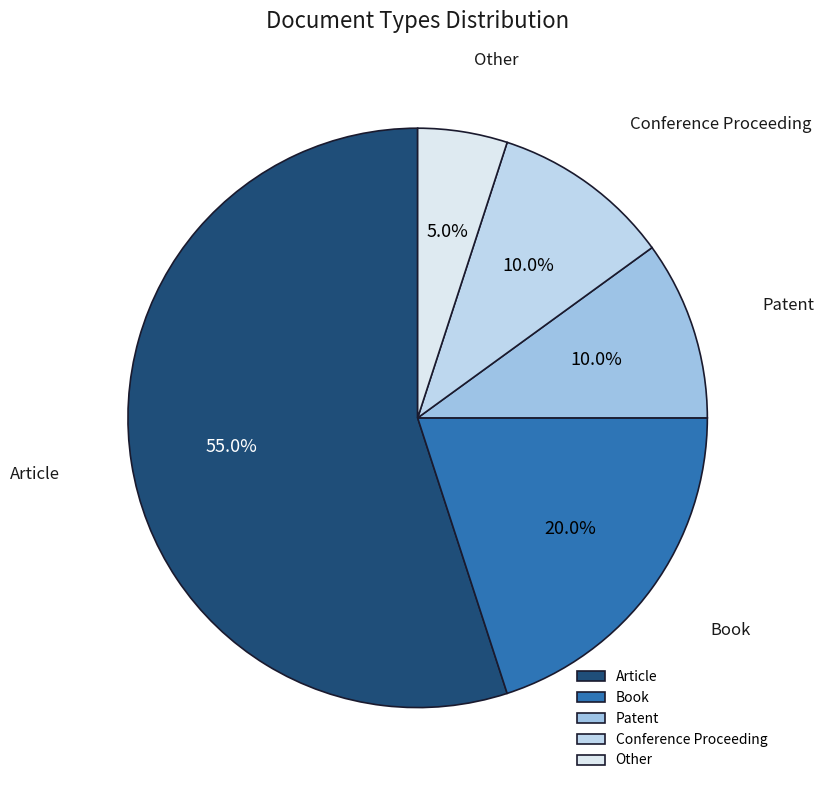

To the nearest percent, what is the combined percentage of Article and Other?

60%